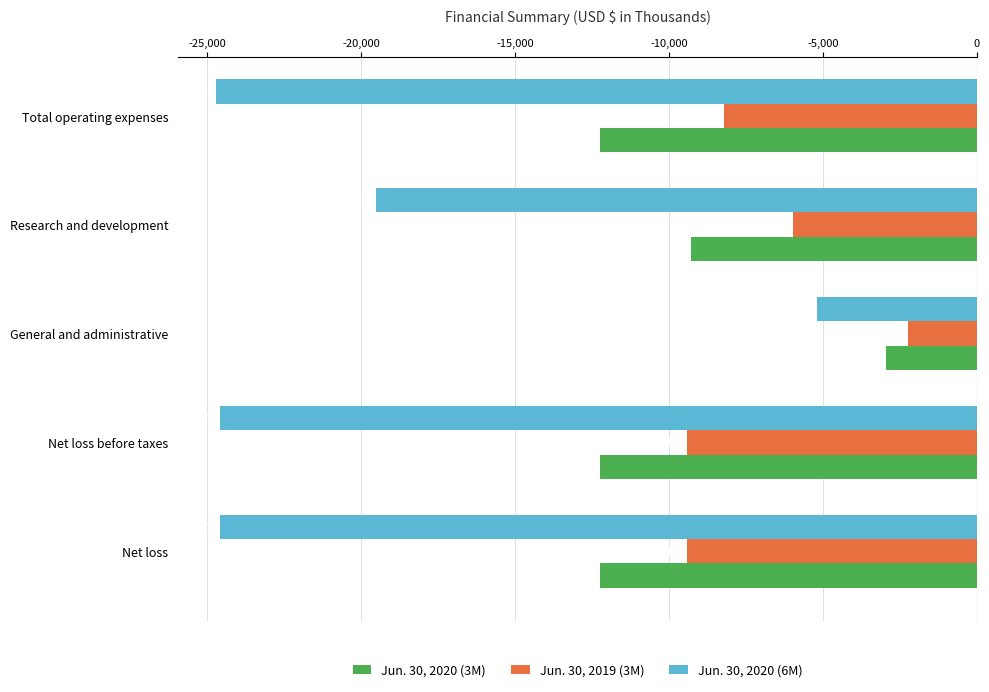

What is the average value of the Jun. 30, 2019 (3M) series?

-7047